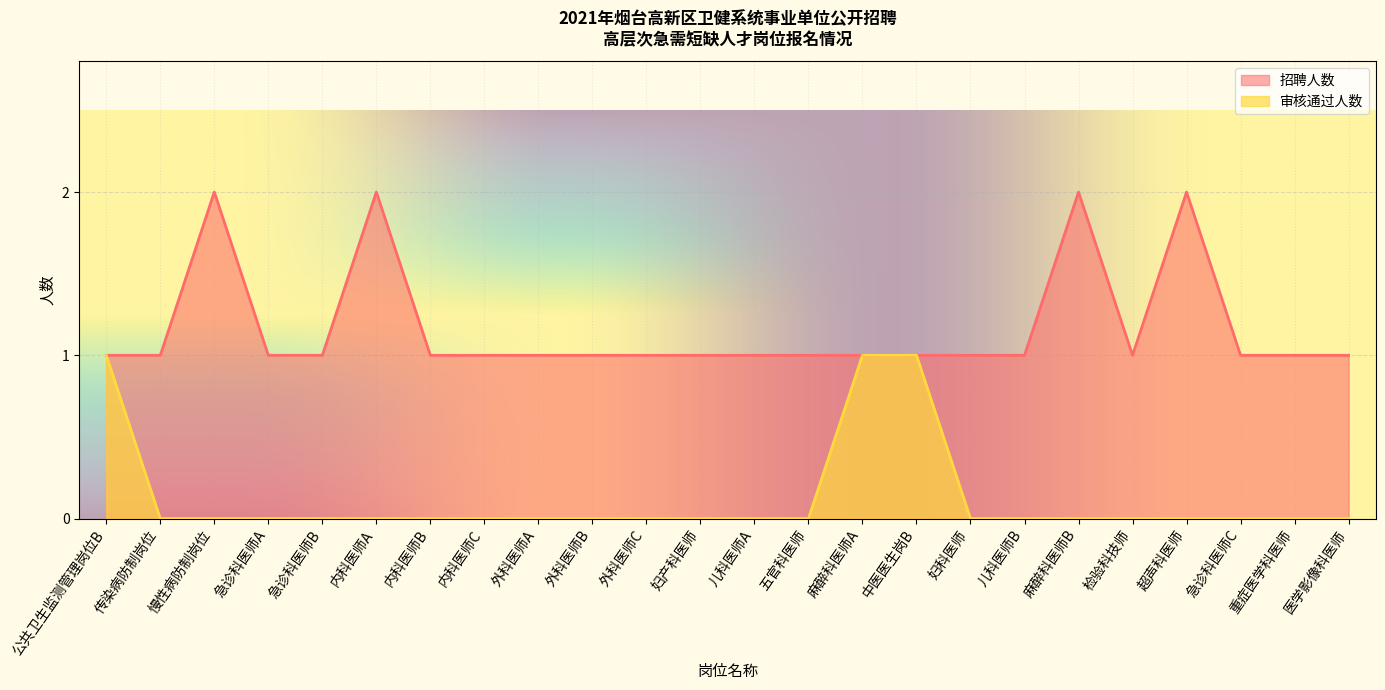

How many series are shown in this chart?

2